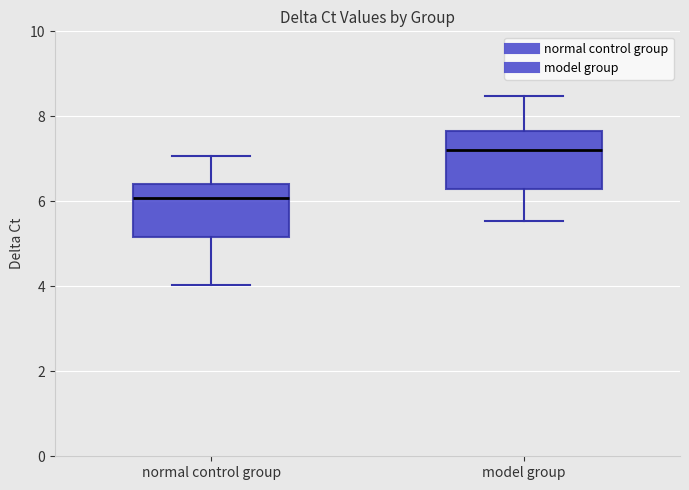

Where does the upper whisker of the box for normal control group end on the y-axis? The values are not printed on the chart, so give them approximately, as read against the axis.

7.0